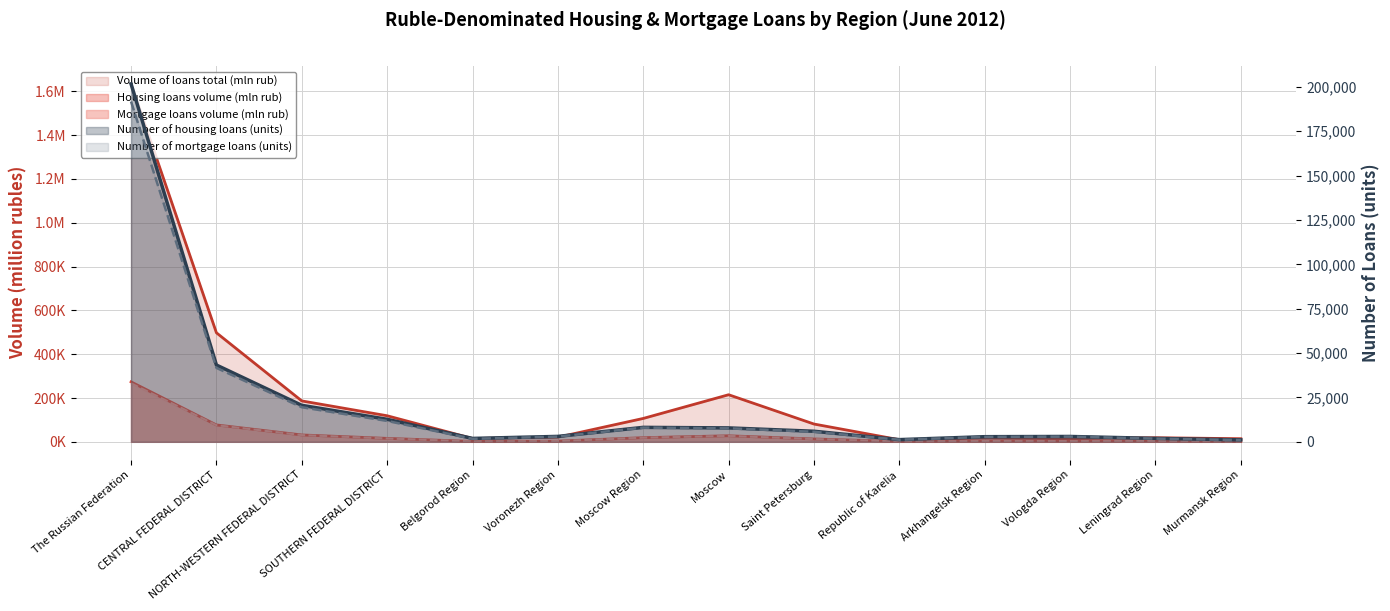

What is the difference between the maximum and minimum values in the Mortgage loans volume (mln rub) series?

265757